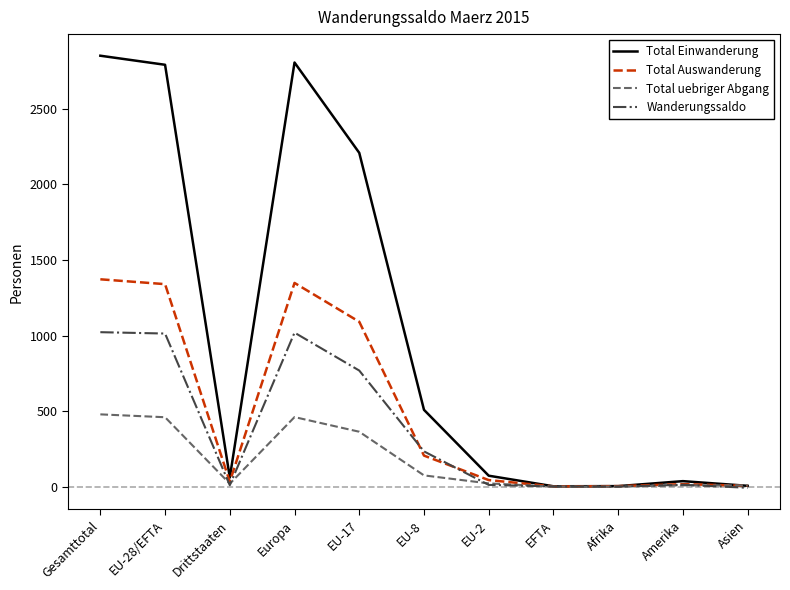

Where is Total Auswanderung nearest to the value 686?

EU-17